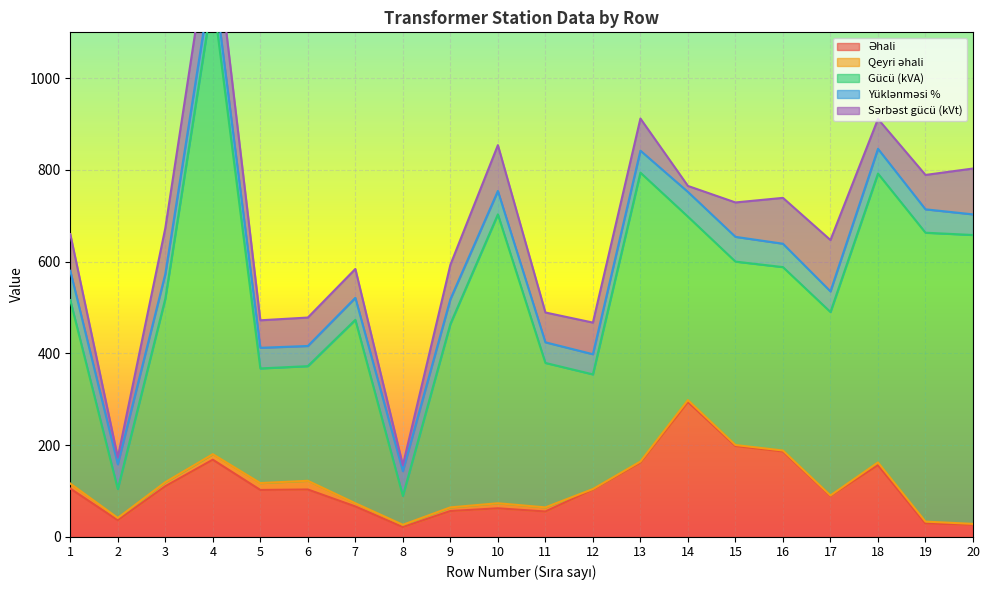

Reading left to right, extract all data points from this chart.

Əhali: 1=105	2=36	3=110	4=168	5=102	6=103	7=66	8=21	9=56	10=62	11=55	12=103	13=162	14=294	15=198	16=186	17=89	18=156	19=29	20=26
Qeyri əhali: 1=11	2=5	3=9	4=12	5=15	6=19	7=7	8=5	9=8	10=11	11=9	12=1	13=2	14=4	15=2	16=2	17=1	18=6	19=4	20=2
Gücü (kVA): 1=400	2=63	3=400	4=1000	5=250	6=250	7=400	8=63	9=400	10=630	11=315	12=250	13=630	14=400	15=400	16=400	17=400	18=630	19=630	20=630
Yüklənməsi %: 1=64	2=54	3=54	4=51	5=45	6=44	7=48	8=54	9=54	10=51	11=45	12=44	13=48	14=54	15=54	16=51	17=45	18=54	19=51	20=45
Sərbəst gücü (kVt): 1=80	2=15	3=100	4=120	5=60	6=62	7=63	8=13	9=75	10=100	11=65	12=69	13=70	14=13	15=75	16=100	17=112	18=65	19=75	20=100